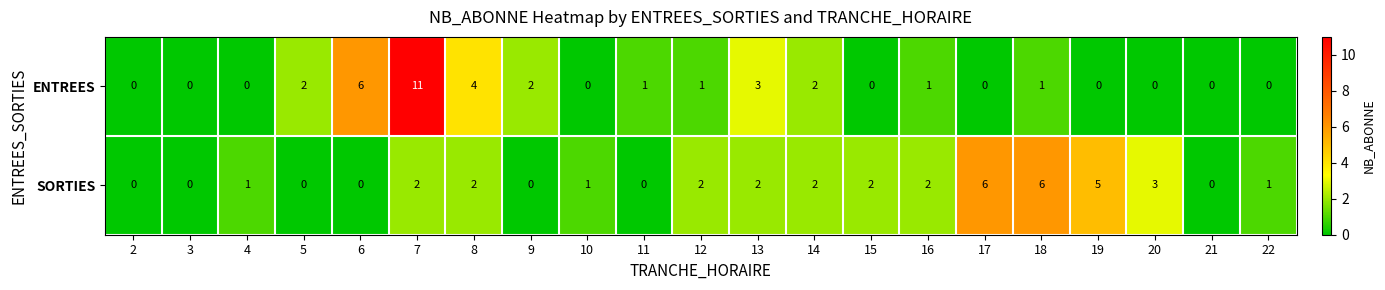

Which series has the largest range (max minus min)?

ENTREES